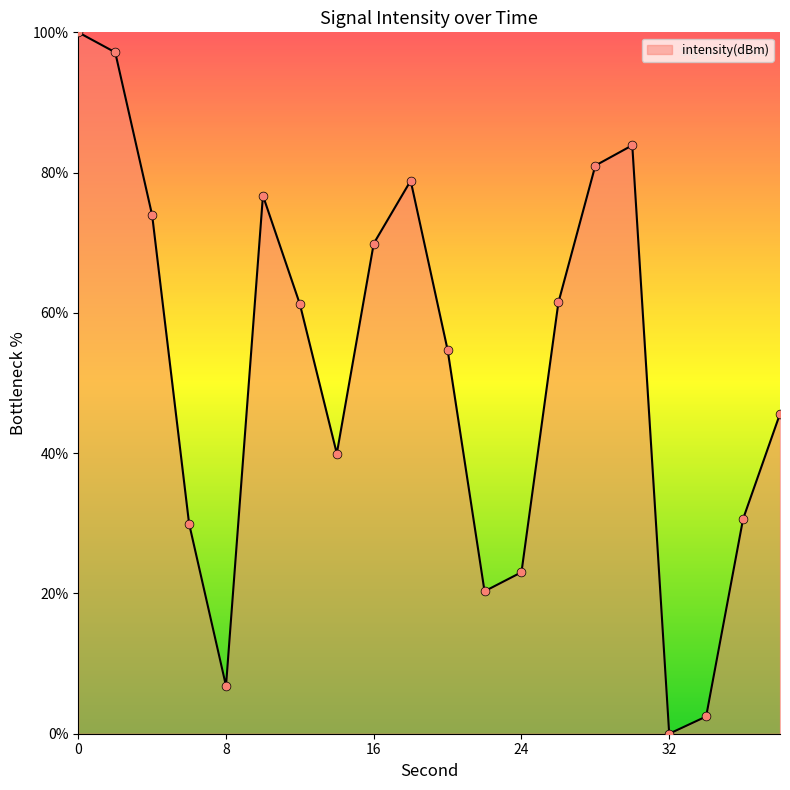

What is the difference between the maximum and minimum values?

100.0